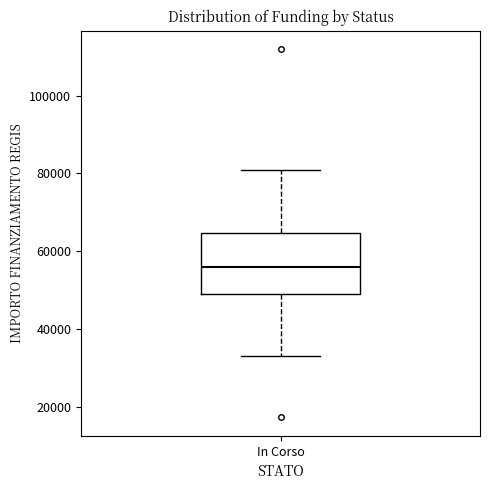

Transcribe this box plot: give where the median line is, the range the box spans, and where the two whiskers end, as read against the y-axis. The values are not printed on the chart, so give them approximately, as read against the axis.

median 56000, box 50000 to 64000, whiskers 32000 to 80000